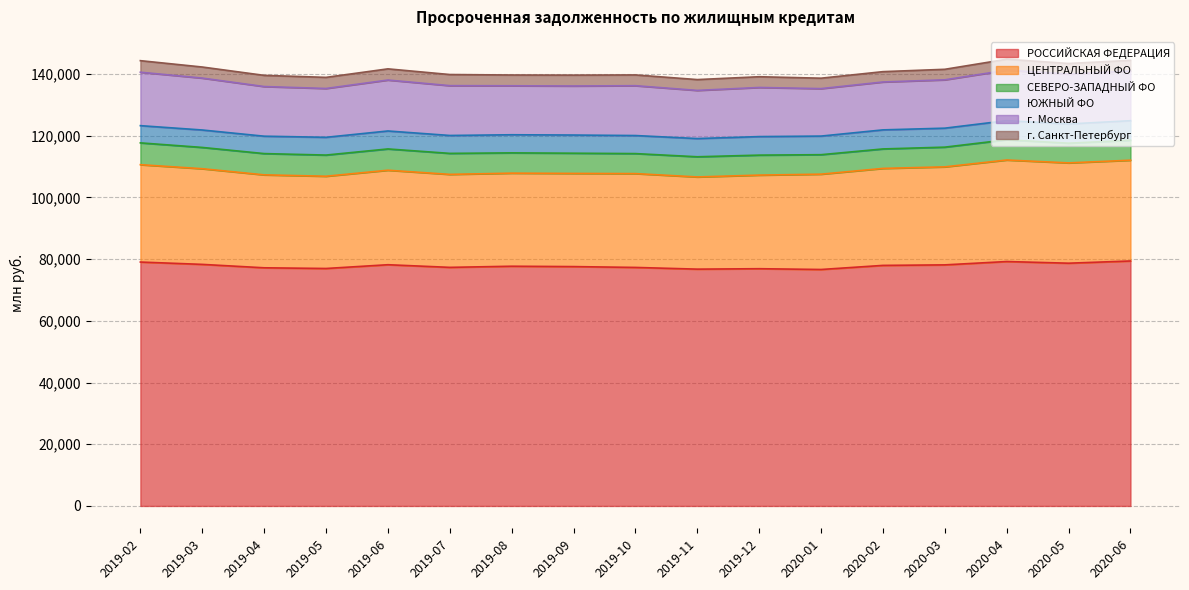

How many data points in г. Санкт-Петербург are less than 3509?

8